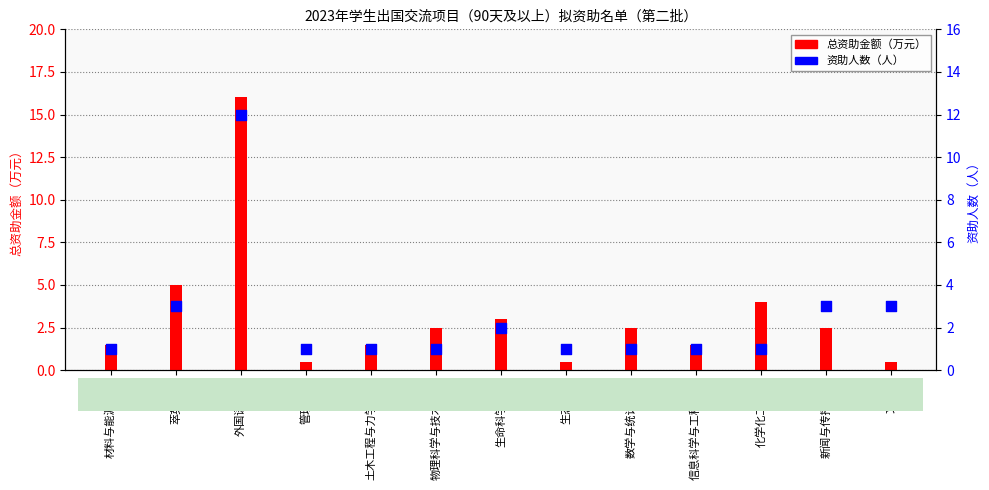

At which category is the sum across all series the highest?

外国语学院